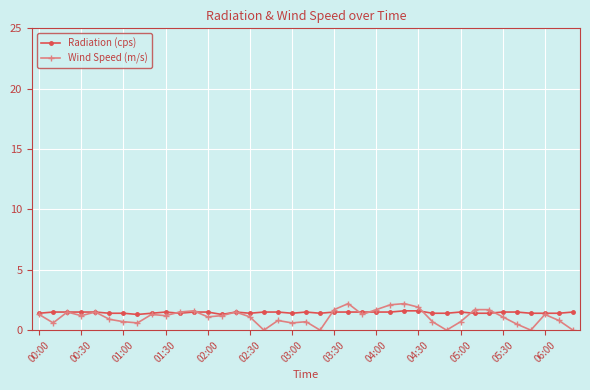

What is the value of the Wind Speed (m/s) point at the 13th from the left?

1.1